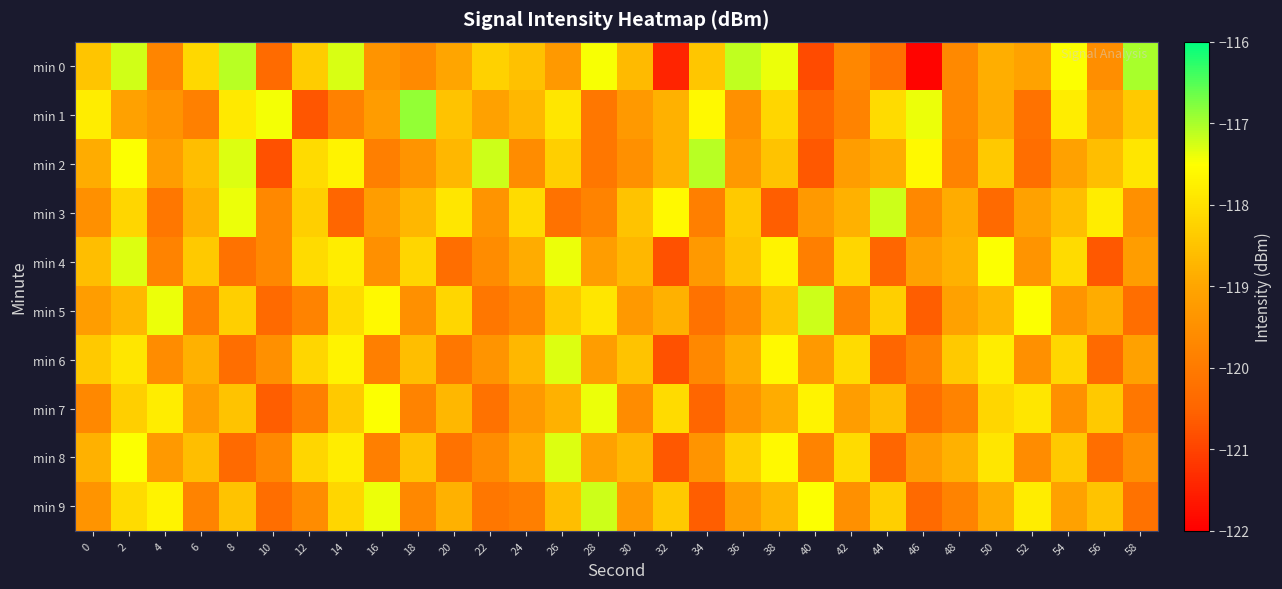

Rank the series at 40 from lowest to highest value.

min 0, min 2, min 1, min 4, min 8, min 3, min 6, min 7, min 9, min 5